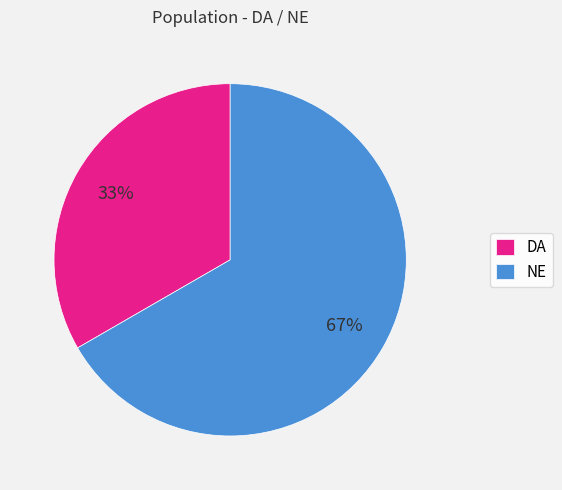

Is it true that DA is 33% of the pie?

True